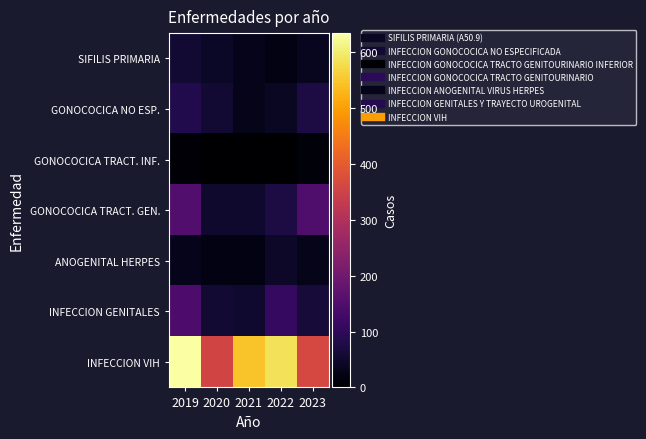

Between 2019 and 2021, which series saw the biggest shift?

GONOCOCICA TRACT. GEN.